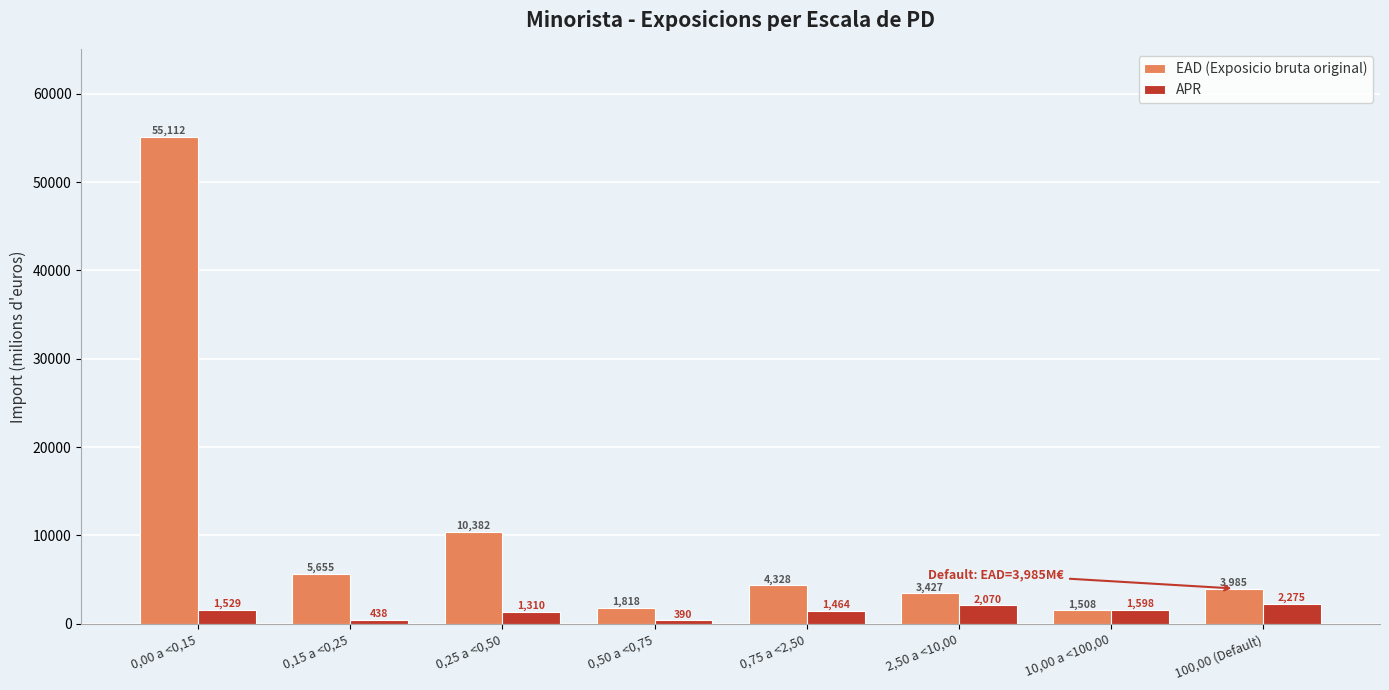

What are all the series names shown in the legend?

EAD (Exposicio bruta original), APR